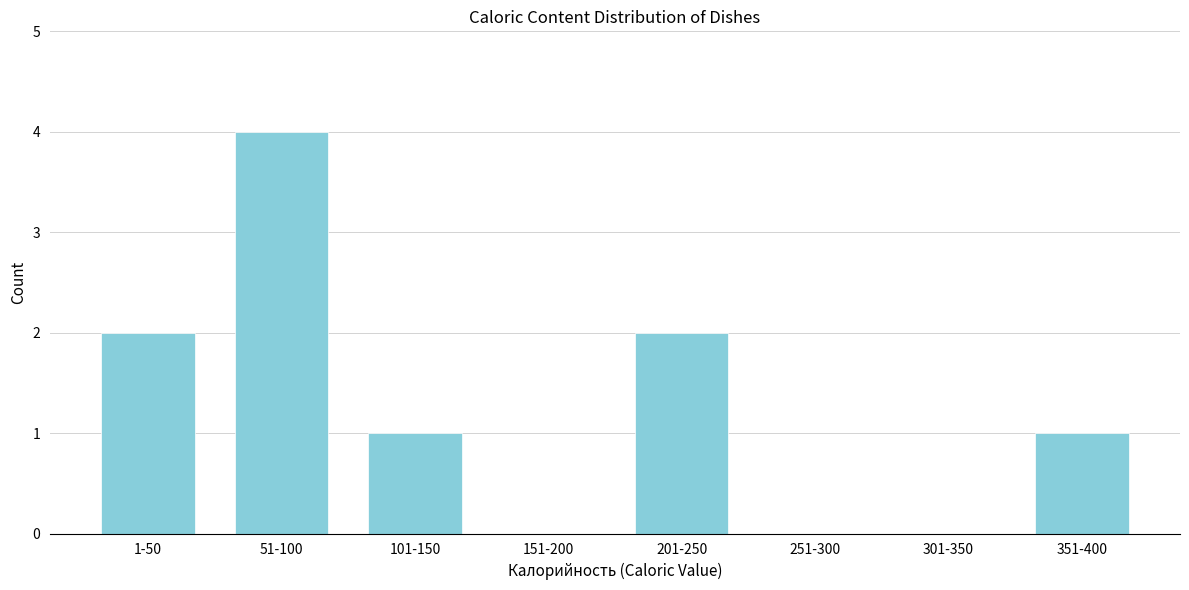

Reading left to right, what are all the values shown in this chart?

1-50=2	51-100=4	101-150=1	151-200=0	201-250=2	251-300=0	301-350=0	351-400=1